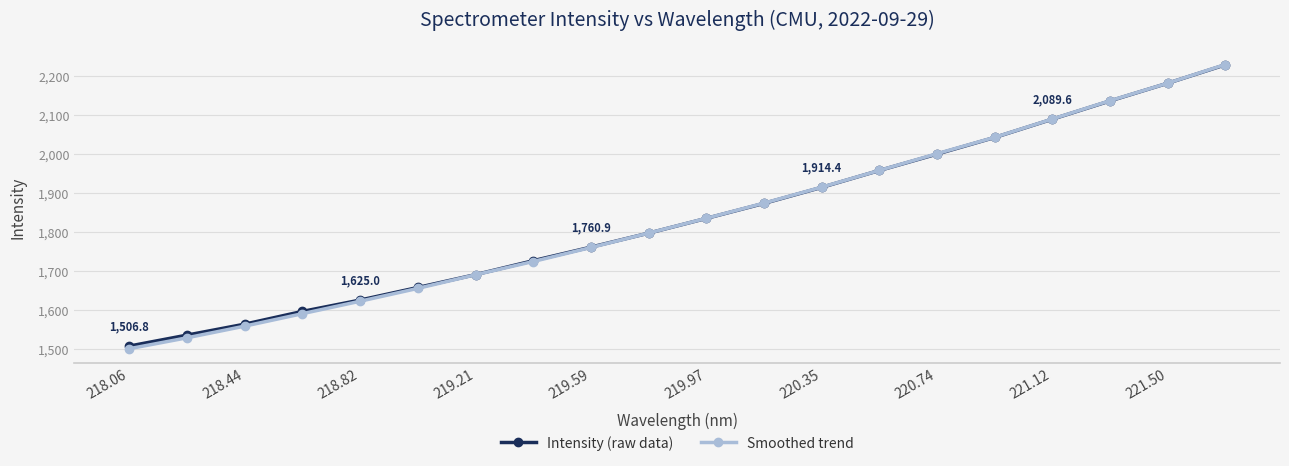

True or false: Smoothed trend has more than 1 interior local peaks.

False